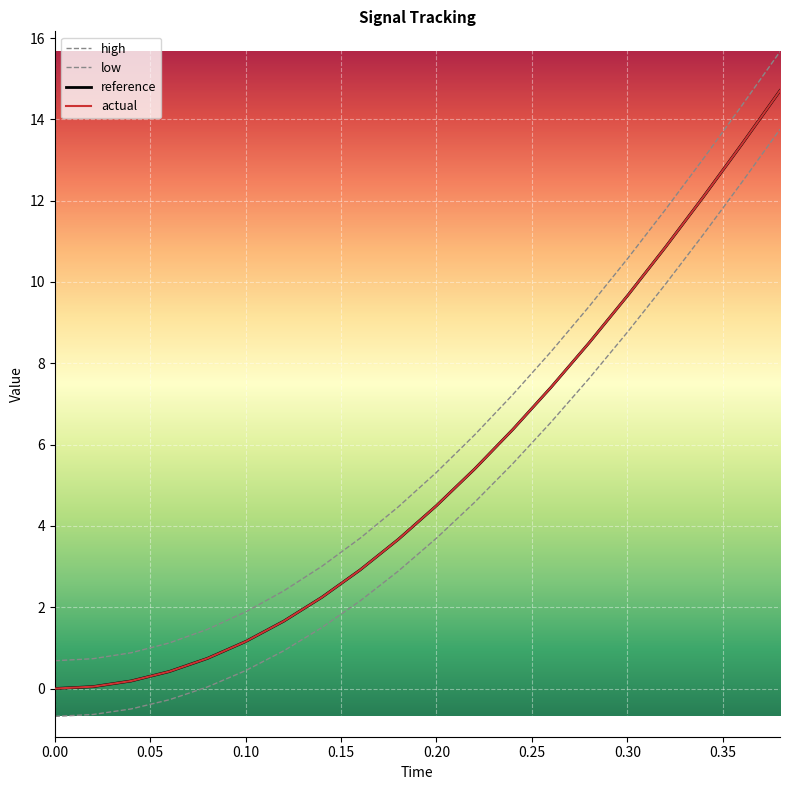

True or false: actual and low intersect in this chart.

False